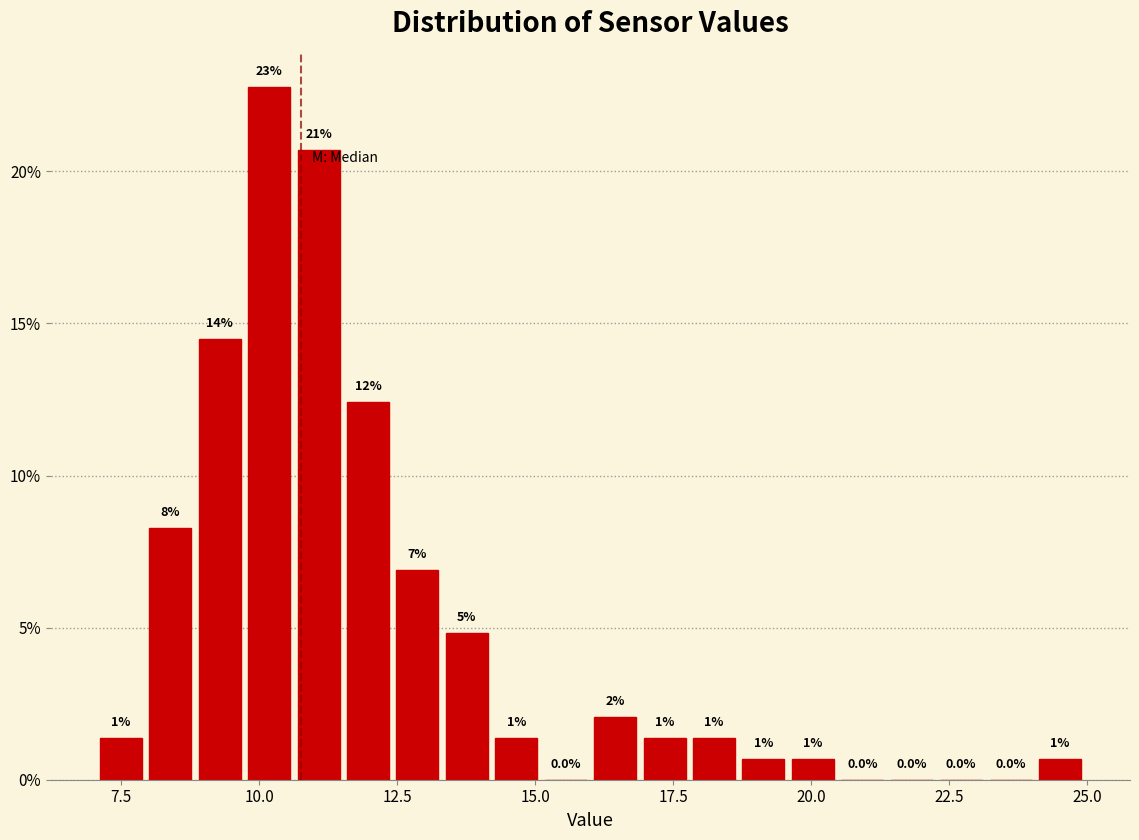

Around what value on the x-axis is the tallest bar? Give the approximate position of its centre, as read against the axis.

10.0